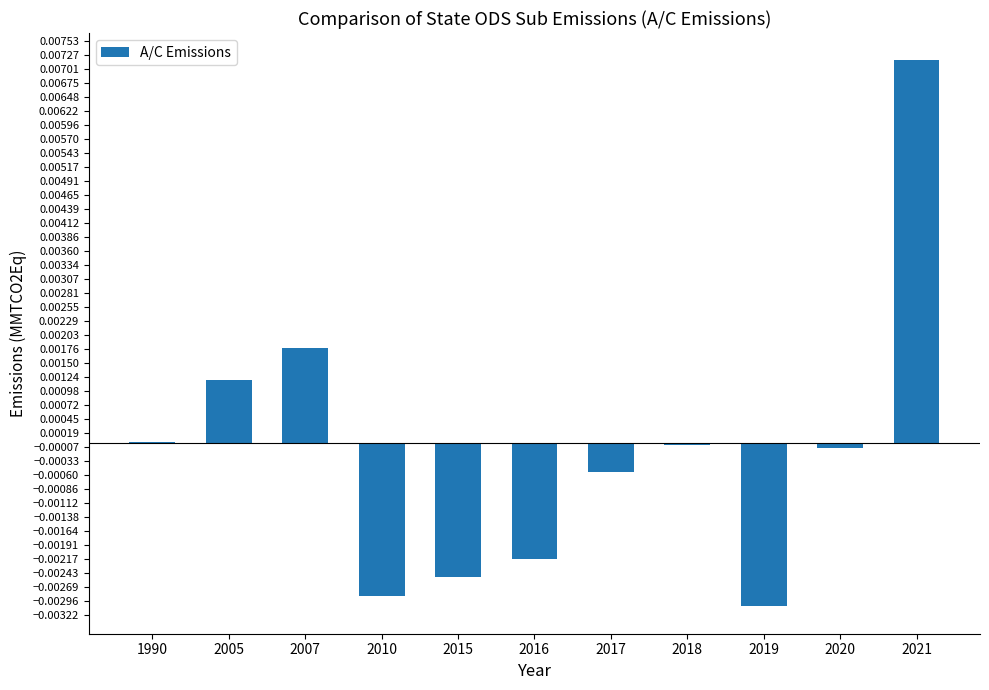

Which category has the highest value across all series?

2021